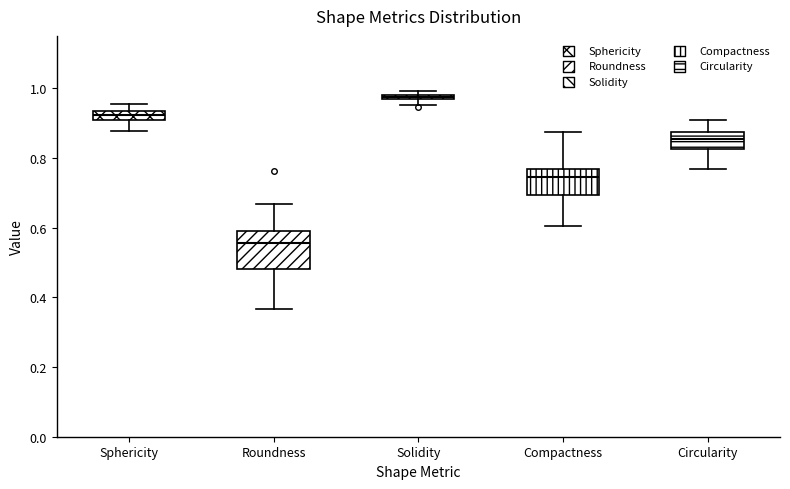

Which box's median line is the highest?

Solidity